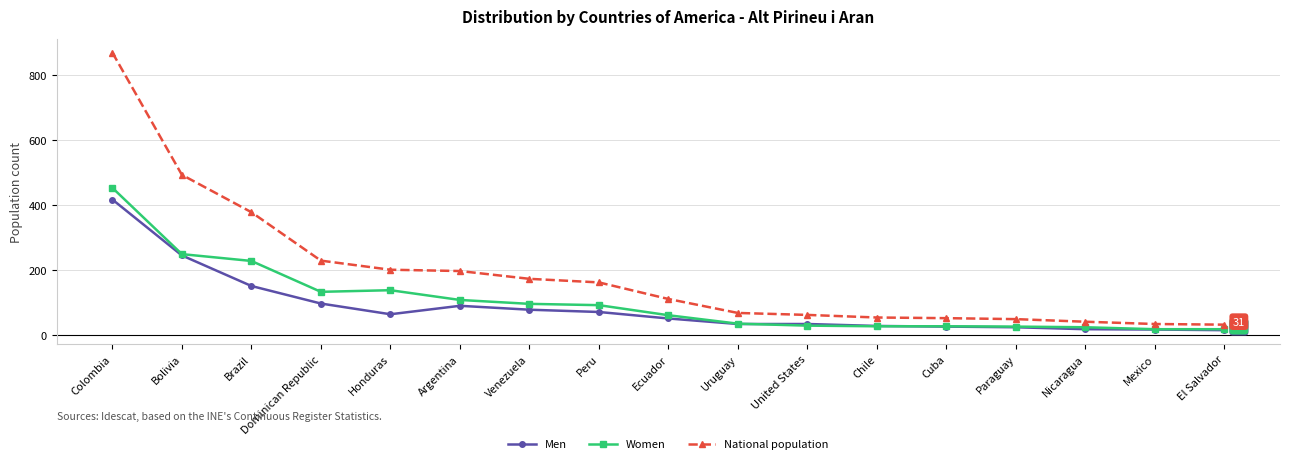

Between Dominican Republic and Argentina, which series saw the biggest shift?

National population